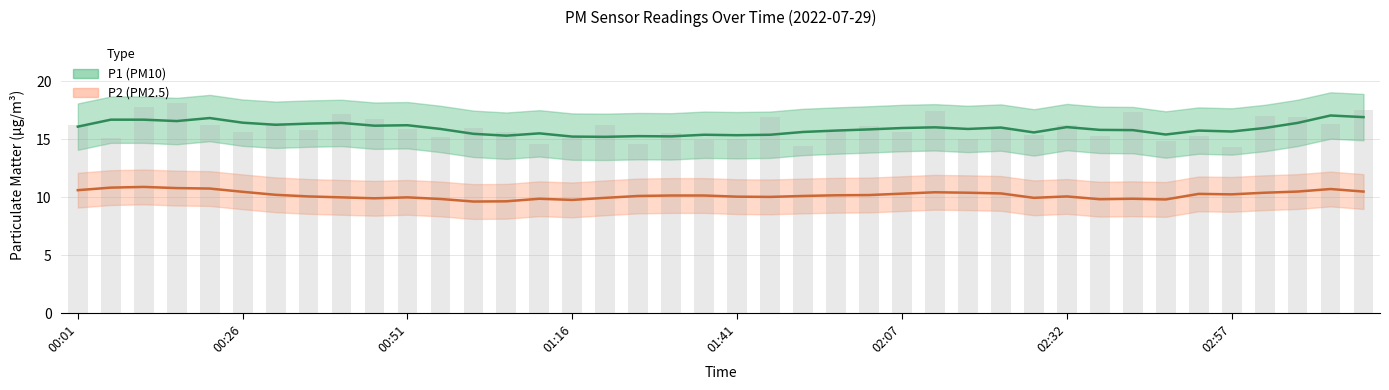

What is the change in value from 00:31 to 02:17?

-1.4